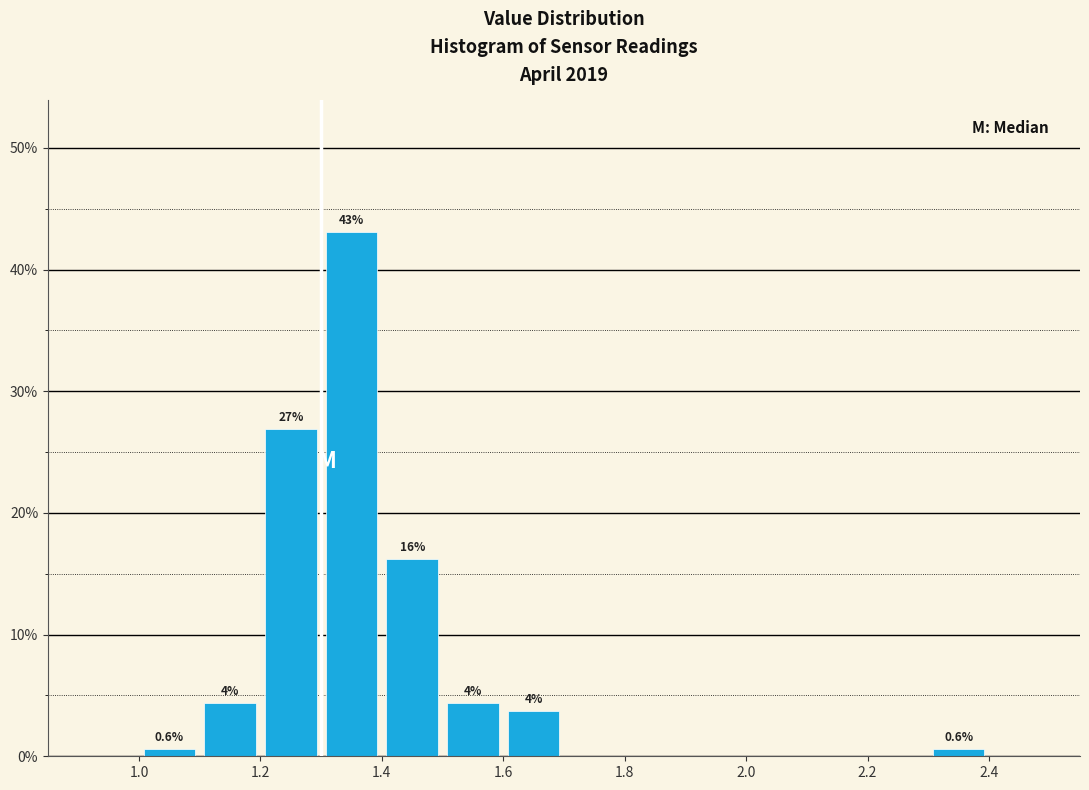

Which range on the x-axis has the tallest bar?

1.3 to 1.4